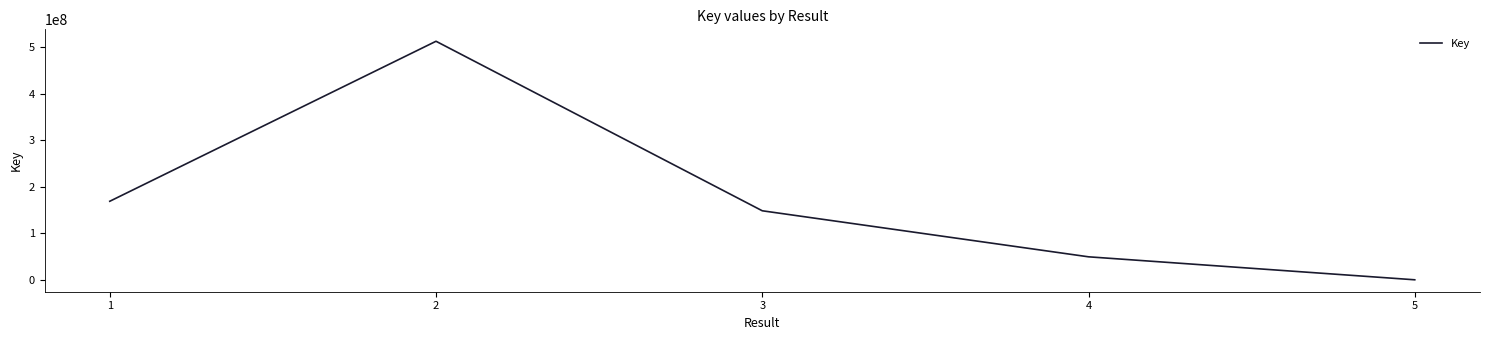

At which category does the data reach its first local peak?

2